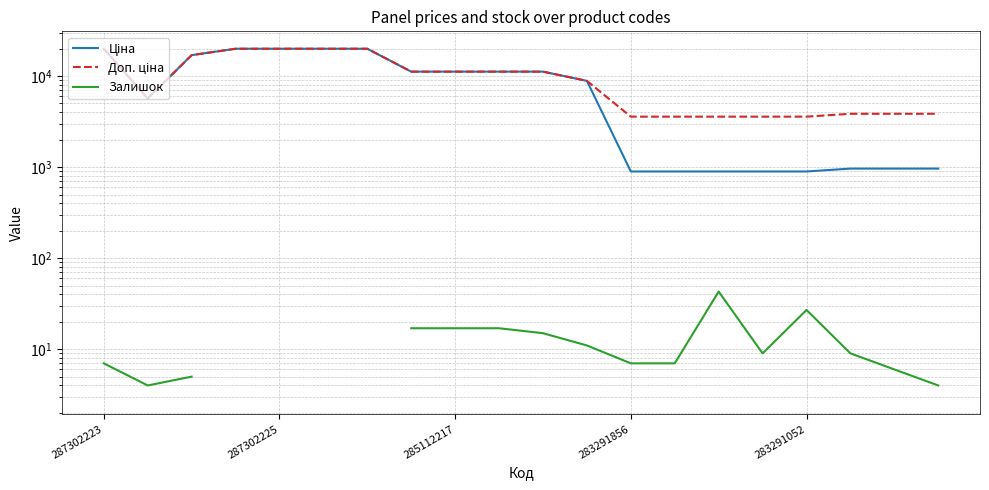

What is the approximate value of Залишок at 17?

9.0